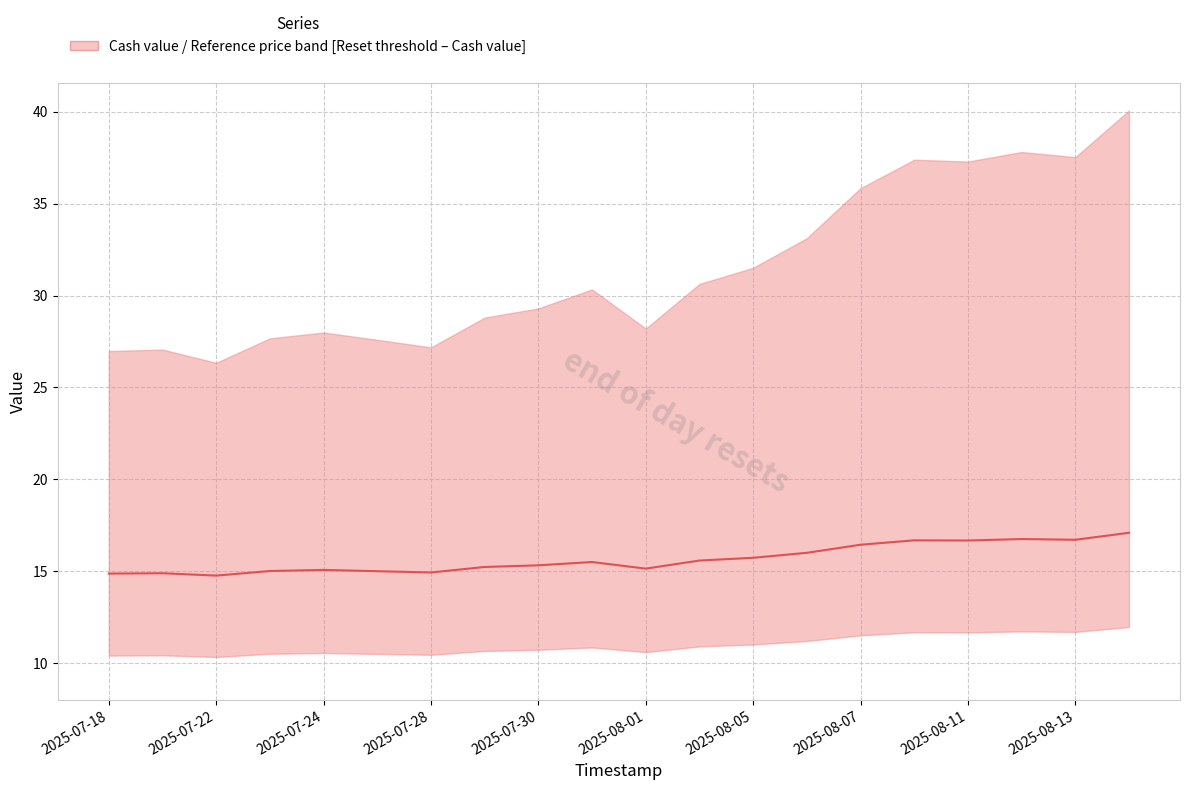

How many interior local valleys (lower than both neighbors) does the data have?

5